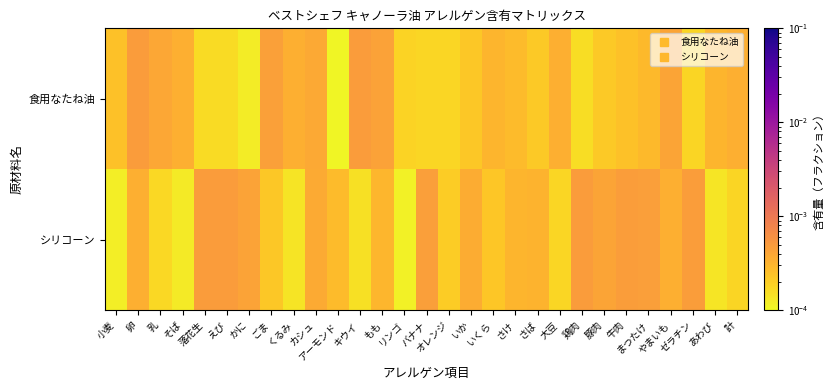

Between いくら and さば, which series saw the biggest shift?

シリコーン